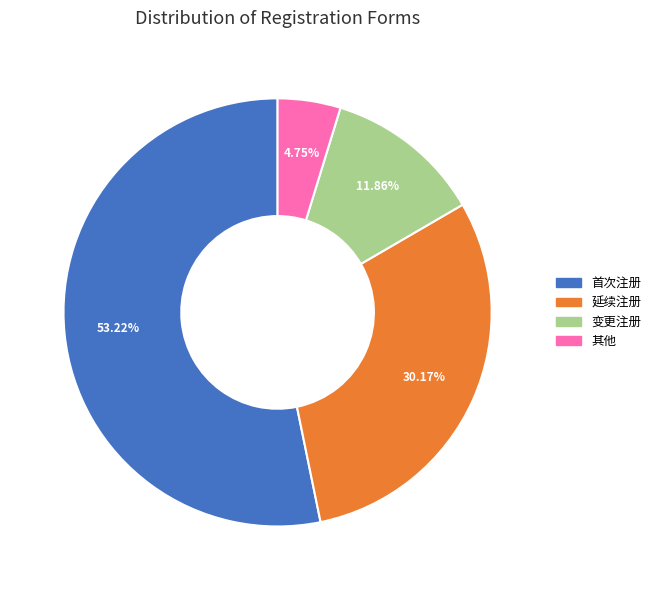

Is there any slice that represents more than half of the pie?

Yes